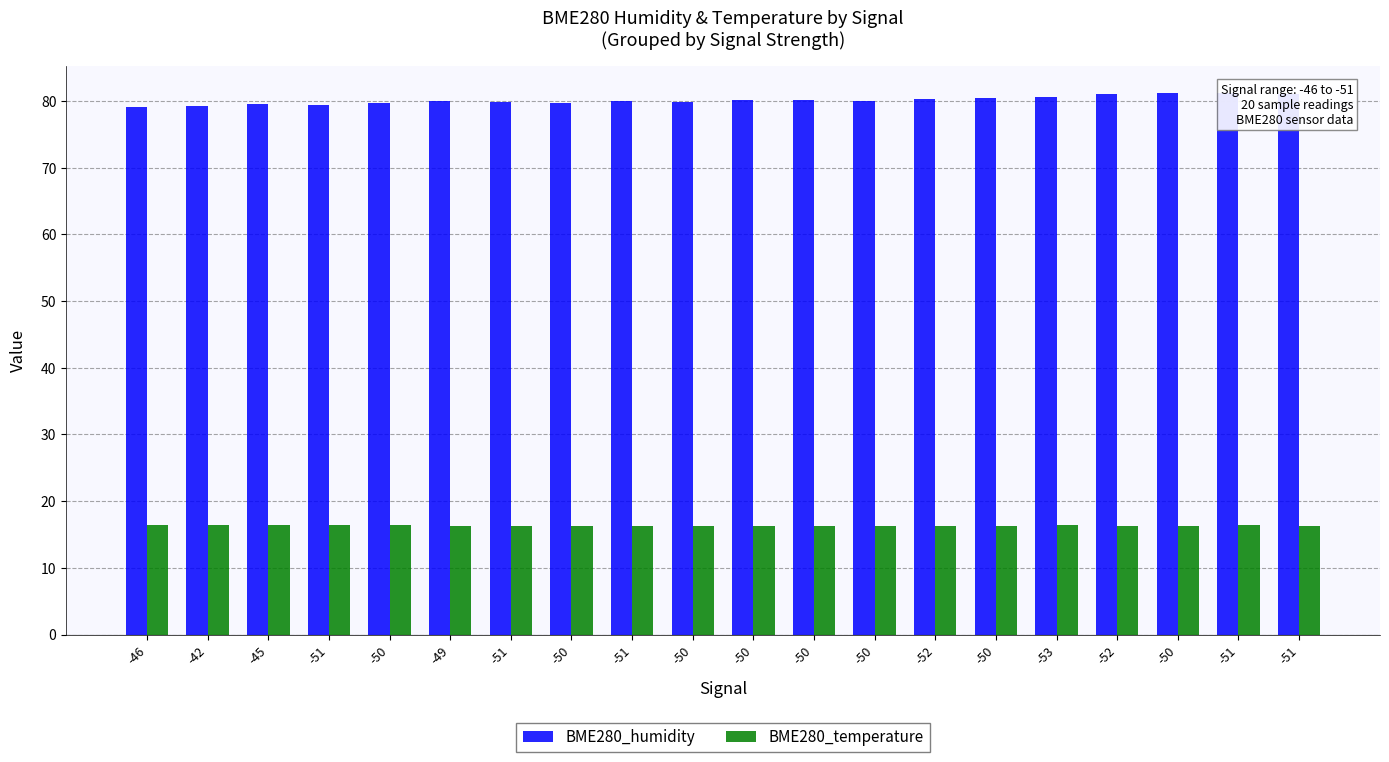

What is the total value across all series at -42?

95.6